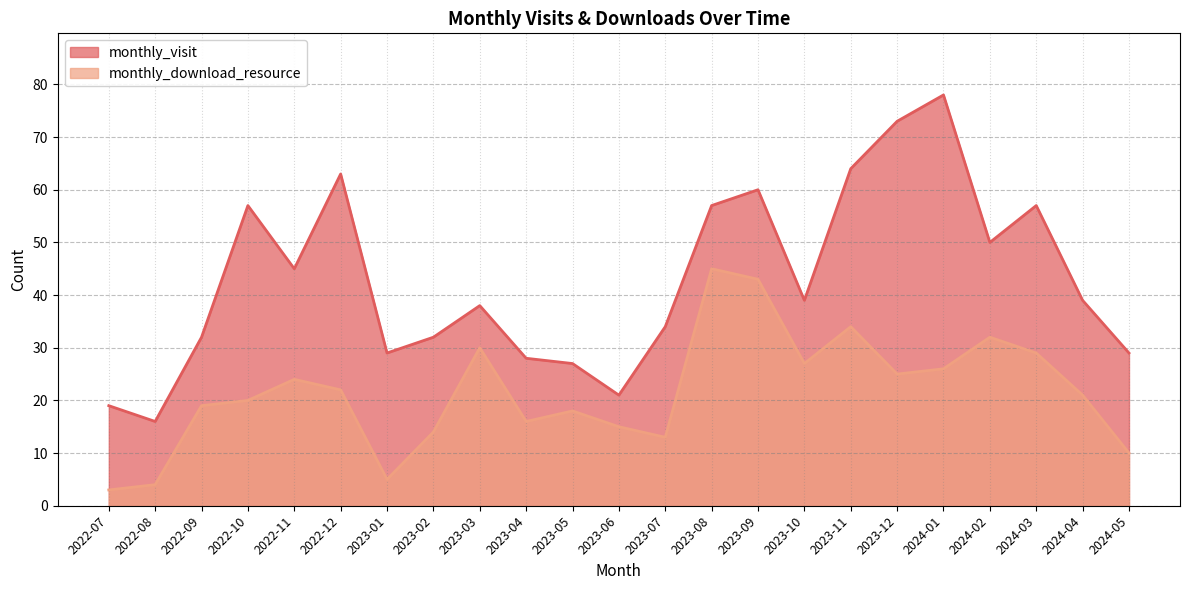

What is the total value across all series at 2024-01?

104